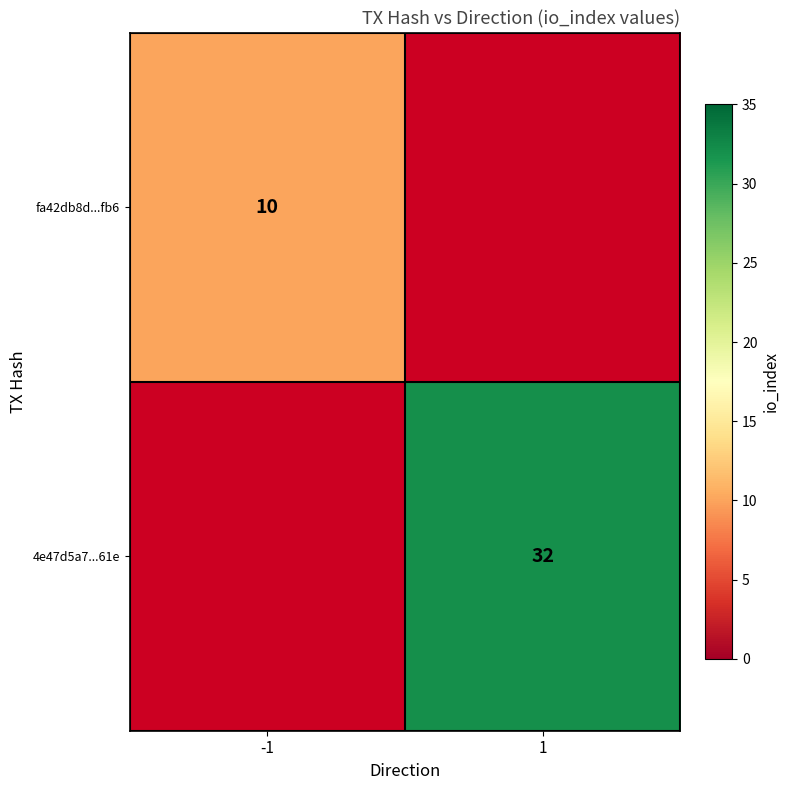

At how many categories does at least one series exceed 18?

1